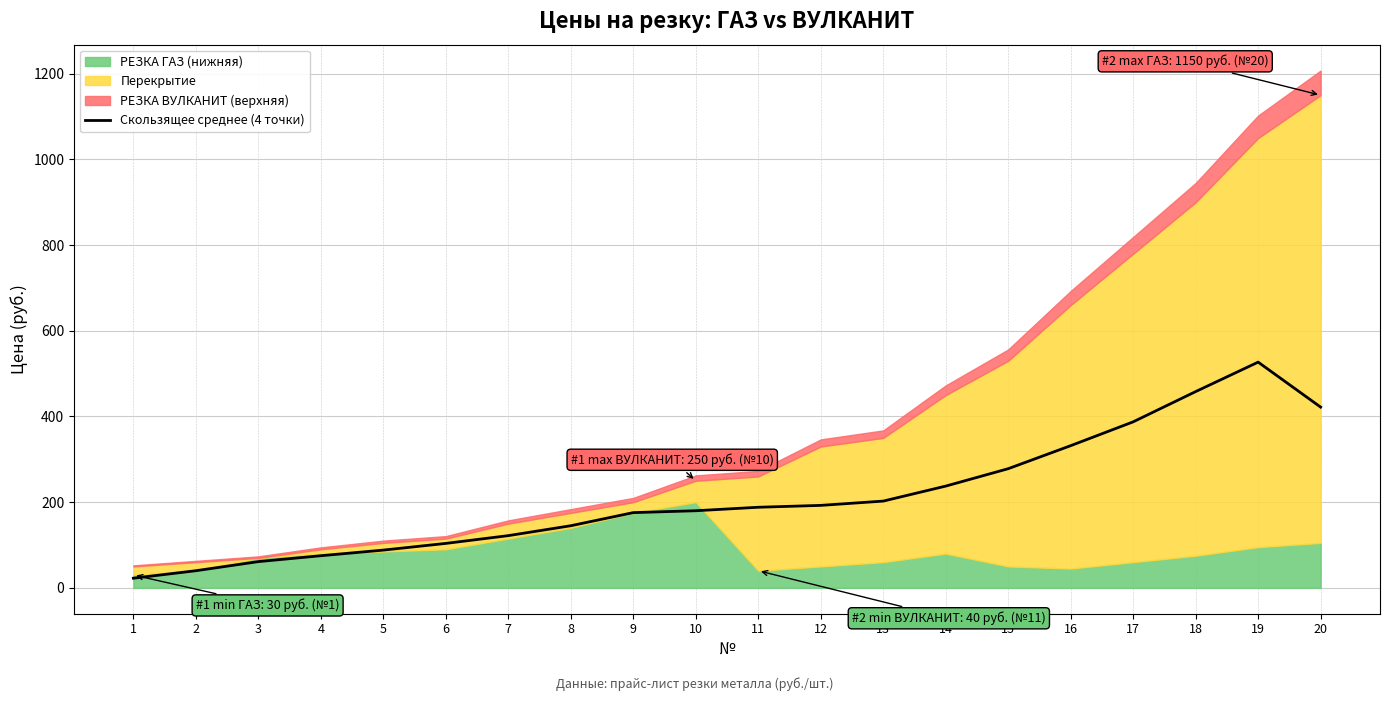

What is the value of the 20th point from the left?

421.9